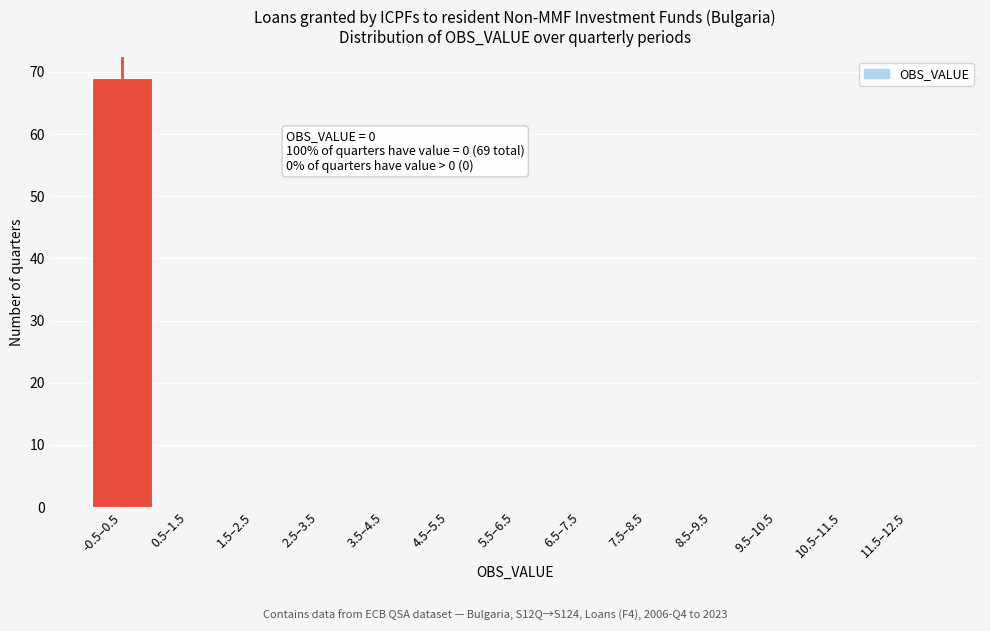

Reading right to left, list all the values displayed in this chart.

11.5–12.5=0	10.5–11.5=0	9.5–10.5=0	8.5–9.5=0	7.5–8.5=0	6.5–7.5=0	5.5–6.5=0	4.5–5.5=0	3.5–4.5=0	2.5–3.5=0	1.5–2.5=0	0.5–1.5=0	-0.5–0.5=69